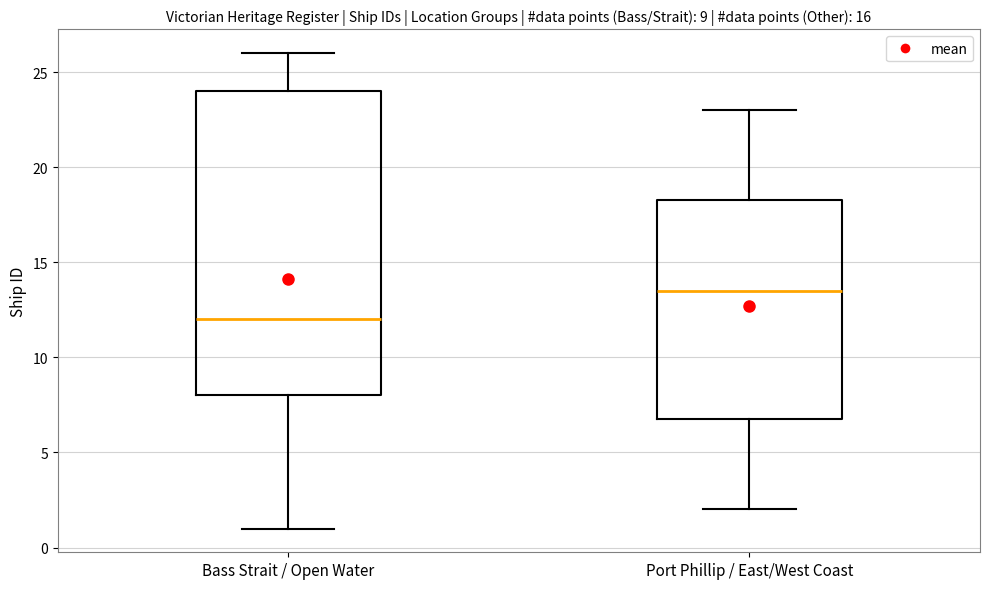

Comparing the boxes themselves (not the whiskers), which one is the tallest?

Bass Strait / Open Water